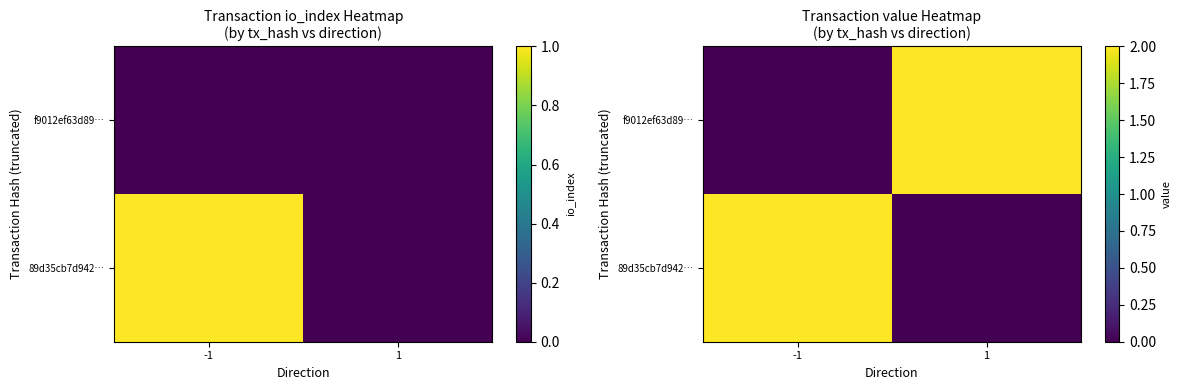

What is the sum of the 89d35cb7d942… values at 1 and -1?

2